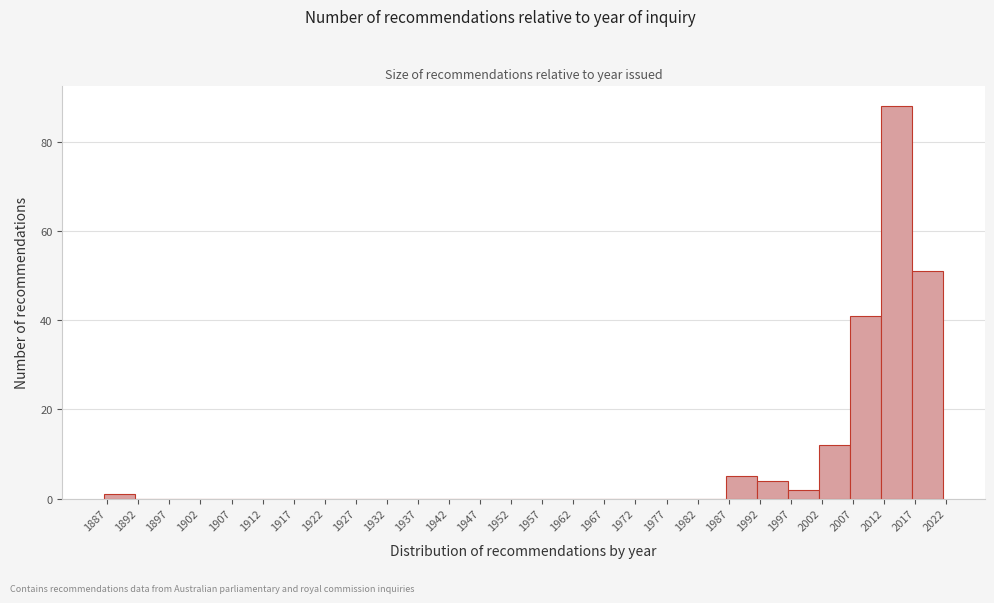

Reading left to right, transcribe this chart: for each bar, give the range it covers on the x-axis and its height. The values are not printed on the chart, so give them approximately, as read against the axis.

1886.5 to 1891.5: under 2
1891.5 to 1896.5: 0
1896.5 to 1901.5: 0
1901.5 to 1906.5: 0
1906.5 to 1911.5: 0
1911.5 to 1916.5: 0
1916.5 to 1921.5: 0
1921.5 to 1926.5: 0
1926.5 to 1931.5: 0
1931.5 to 1936.5: 0
1936.5 to 1941.5: 0
1941.5 to 1946.5: 0
1946.5 to 1951.5: 0
1951.5 to 1956.5: 0
1956.5 to 1961.5: 0
1961.5 to 1966.5: 0
1966.5 to 1971.5: 0
1971.5 to 1976.5: 0
1976.5 to 1981.5: 0
1981.5 to 1986.5: 0
1986.5 to 1991.5: 6
1991.5 to 1996.5: 4
1996.5 to 2001.5: 2
2001.5 to 2006.5: 12
2006.5 to 2011.5: 42
2011.5 to 2016.5: 88
2016.5 to 2021.5: 52